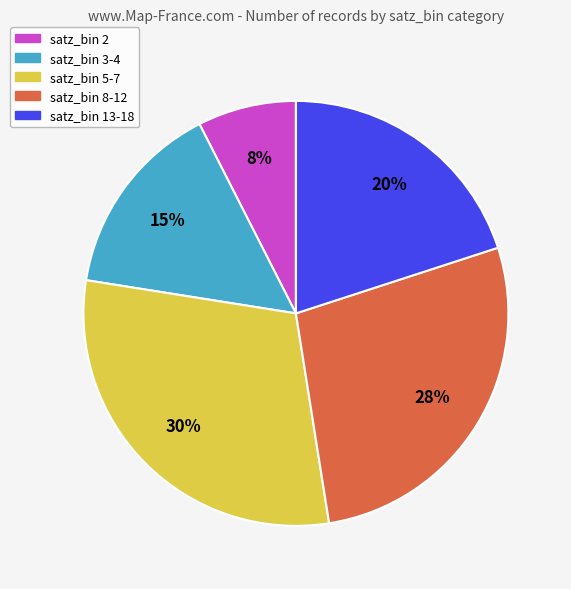

What is the ratio of the value at satz_bin 8-12 to the value at satz_bin 5-7?

0.9